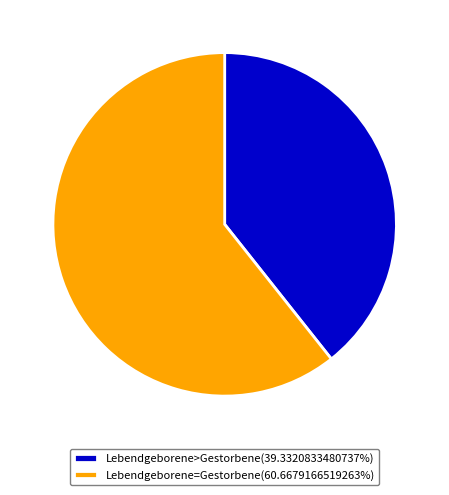

Is there a majority slice in this chart?

Yes